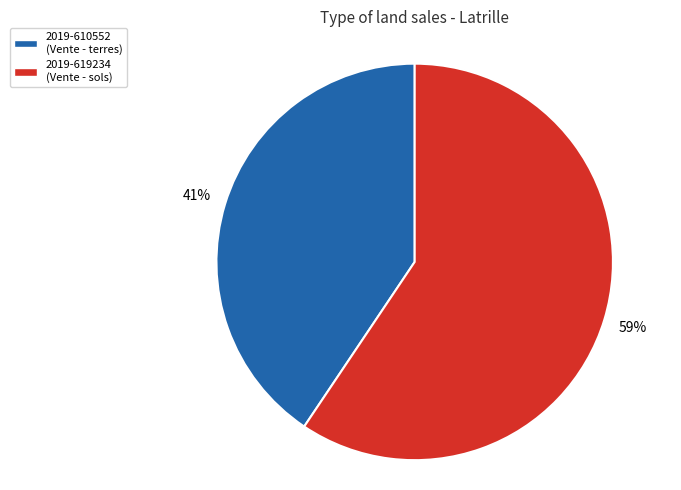

Is 2019-619234 the majority of the pie?

Yes